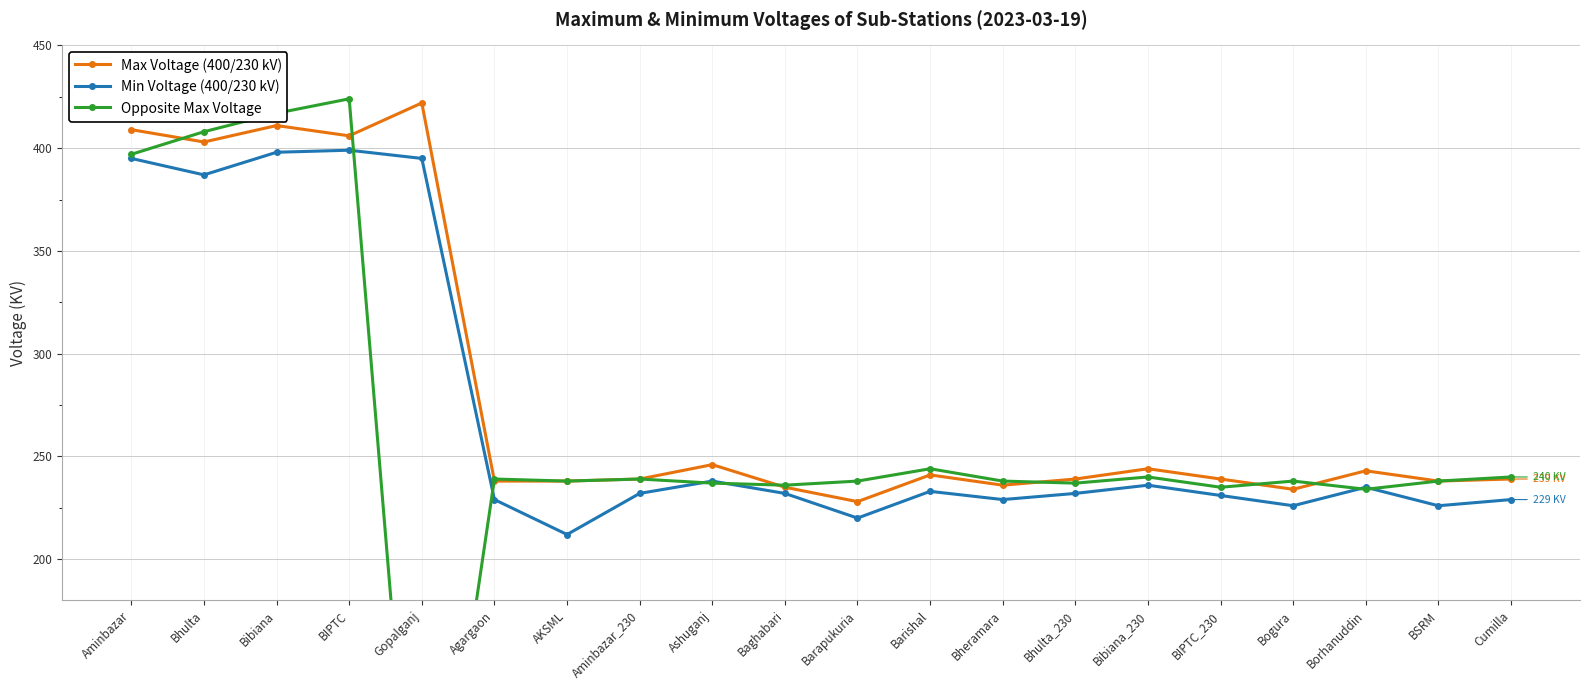

What is the label of the 19th point from the left?

BSRM